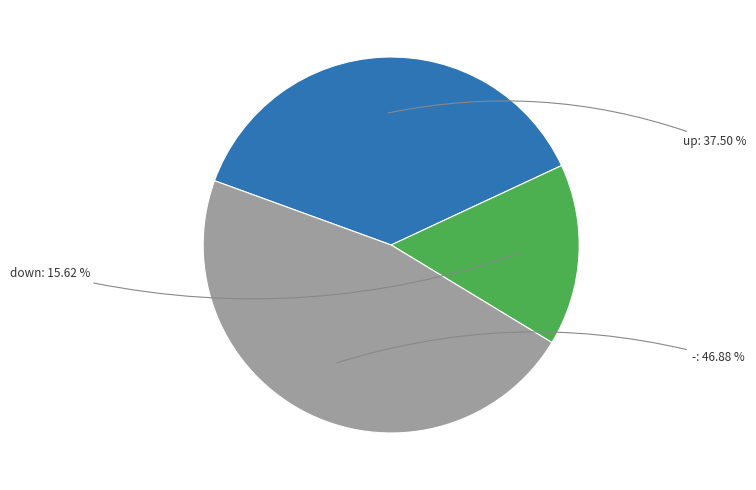

Is there a majority slice in this chart?

No